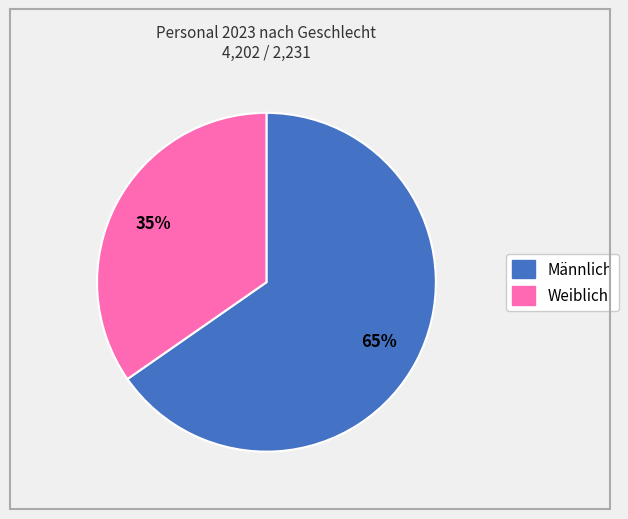

To the nearest percent, what percentage of the pie is Weiblich?

35%